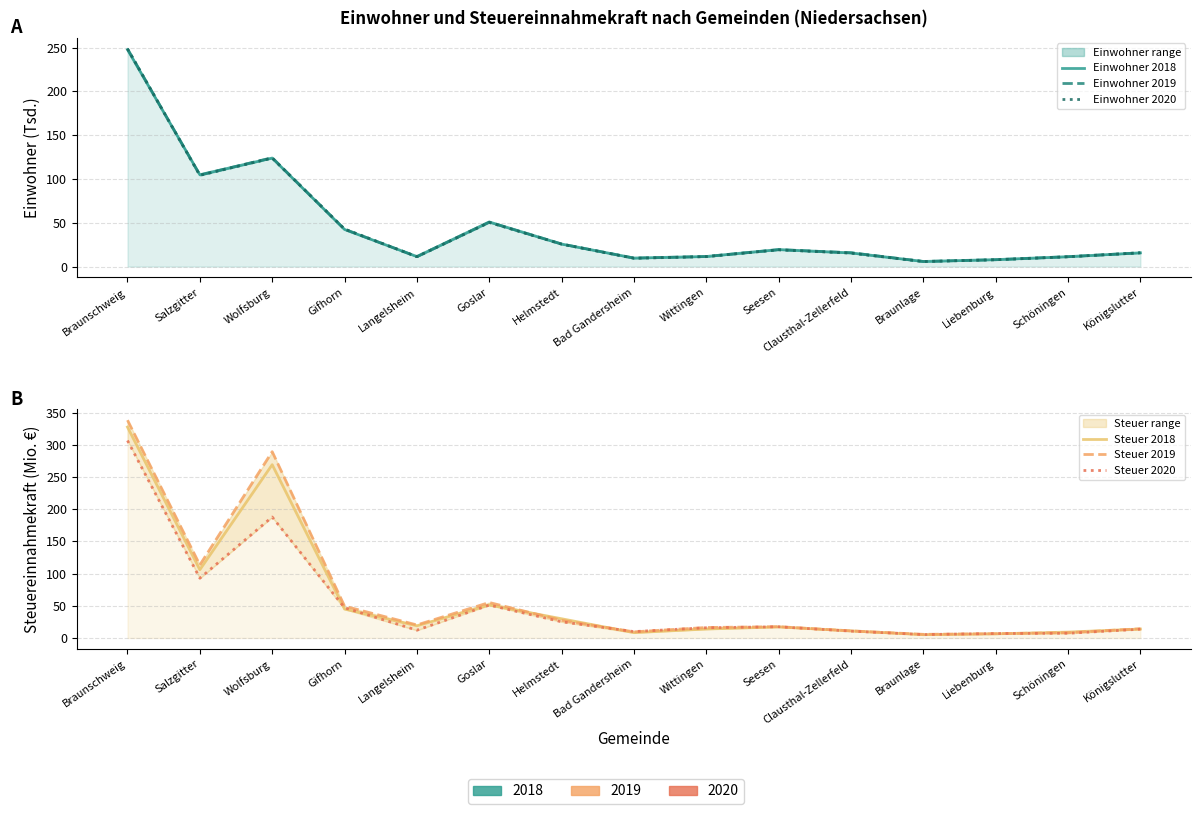

True or false: Einwohner 2020 has a value of 42.9 at Gifhorn.

True